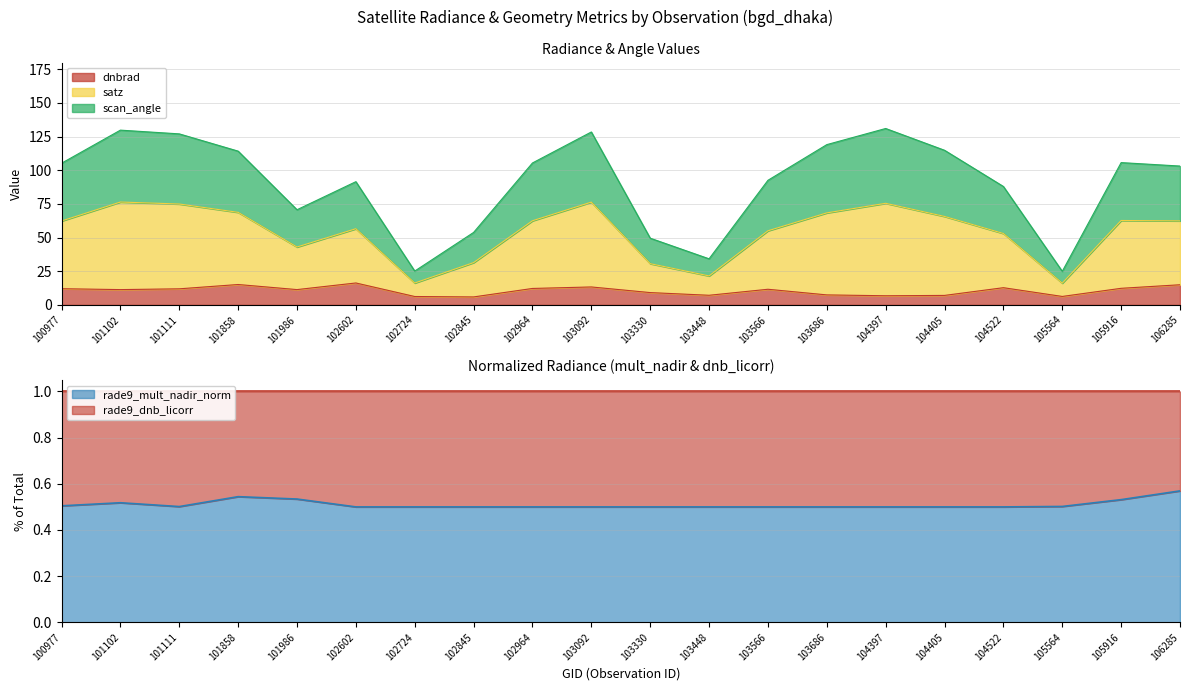

Is the value of satz at 103092 greater than the value of scan_angle at 102964?

Yes